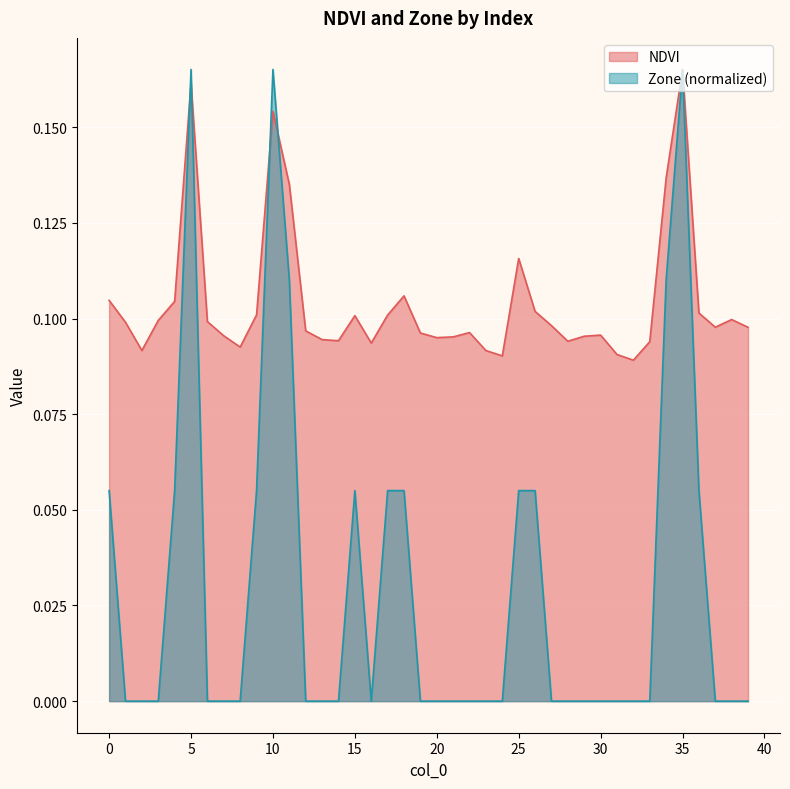

How many lines are shown in the chart?

2